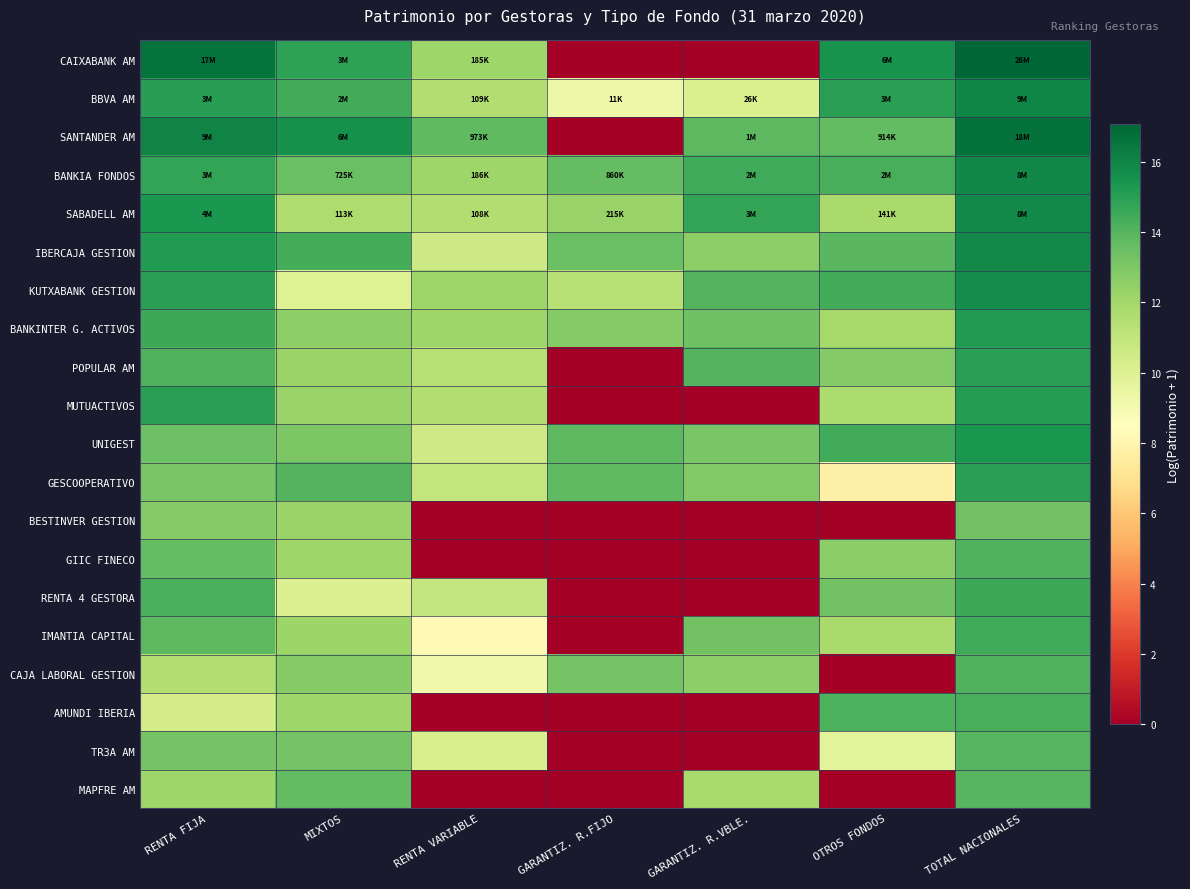

Reading left to right, transcribe all the data shown in this chart.

CAIXABANK AM: RENTA FIJA=16.7	MIXTOS=14.9	RENTA VARIABLE=12.1	GARANTIZ. R.FIJO=0.0	GARANTIZ. R.VBLE.=0.0	OTROS FONDOS=15.5	TOTAL NACIONALES=17.1
BBVA AM: RENTA FIJA=15.0	MIXTOS=14.4	RENTA VARIABLE=11.6	GARANTIZ. R.FIJO=9.3	GARANTIZ. R.VBLE.=10.2	OTROS FONDOS=15.0	TOTAL NACIONALES=16.0
SANTANDER AM: RENTA FIJA=16.0	MIXTOS=15.6	RENTA VARIABLE=13.8	GARANTIZ. R.FIJO=0.0	GARANTIZ. R.VBLE.=13.9	OTROS FONDOS=13.7	TOTAL NACIONALES=16.7
BANKIA FONDOS: RENTA FIJA=14.8	MIXTOS=13.5	RENTA VARIABLE=12.1	GARANTIZ. R.FIJO=13.7	GARANTIZ. R.VBLE.=14.5	OTROS FONDOS=14.3	TOTAL NACIONALES=15.9
SABADELL AM: RENTA FIJA=15.3	MIXTOS=11.6	RENTA VARIABLE=11.6	GARANTIZ. R.FIJO=12.3	GARANTIZ. R.VBLE.=14.8	OTROS FONDOS=11.9	TOTAL NACIONALES=15.8
IBERCAJA GESTION: RENTA FIJA=15.1	MIXTOS=14.3	RENTA VARIABLE=10.7	GARANTIZ. R.FIJO=13.5	GARANTIZ. R.VBLE.=12.6	OTROS FONDOS=13.9	TOTAL NACIONALES=15.8
KUTXABANK GESTION: RENTA FIJA=15.0	MIXTOS=9.9	RENTA VARIABLE=12.1	GARANTIZ. R.FIJO=11.4	GARANTIZ. R.VBLE.=14.0	OTROS FONDOS=14.4	TOTAL NACIONALES=15.7
BANKINTER G. ACTIVOS: RENTA FIJA=14.6	MIXTOS=12.5	RENTA VARIABLE=12.1	GARANTIZ. R.FIJO=12.9	GARANTIZ. R.VBLE.=13.4	OTROS FONDOS=11.9	TOTAL NACIONALES=15.1
POPULAR AM: RENTA FIJA=14.1	MIXTOS=12.2	RENTA VARIABLE=11.3	GARANTIZ. R.FIJO=0.0	GARANTIZ. R.VBLE.=14.0	OTROS FONDOS=12.8	TOTAL NACIONALES=15.0
MUTUACTIVOS: RENTA FIJA=15.0	MIXTOS=12.3	RENTA VARIABLE=11.5	GARANTIZ. R.FIJO=0.0	GARANTIZ. R.VBLE.=0.0	OTROS FONDOS=11.7	TOTAL NACIONALES=15.1
UNIGEST: RENTA FIJA=13.4	MIXTOS=13.1	RENTA VARIABLE=10.5	GARANTIZ. R.FIJO=13.8	GARANTIZ. R.VBLE.=13.1	OTROS FONDOS=14.4	TOTAL NACIONALES=15.3
GESCOOPERATIVO: RENTA FIJA=13.1	MIXTOS=14.0	RENTA VARIABLE=11.0	GARANTIZ. R.FIJO=13.7	GARANTIZ. R.VBLE.=12.9	OTROS FONDOS=7.8	TOTAL NACIONALES=15.0
BESTINVER GESTION: RENTA FIJA=12.8	MIXTOS=12.2	RENTA VARIABLE=0.0	GARANTIZ. R.FIJO=0.0	GARANTIZ. R.VBLE.=0.0	OTROS FONDOS=0.0	TOTAL NACIONALES=13.3
GIIC FINECO: RENTA FIJA=13.6	MIXTOS=12.1	RENTA VARIABLE=0.0	GARANTIZ. R.FIJO=0.0	GARANTIZ. R.VBLE.=0.0	OTROS FONDOS=12.6	TOTAL NACIONALES=14.1
RENTA 4 GESTORA: RENTA FIJA=14.2	MIXTOS=10.0	RENTA VARIABLE=10.9	GARANTIZ. R.FIJO=0.0	GARANTIZ. R.VBLE.=0.0	OTROS FONDOS=13.3	TOTAL NACIONALES=14.6
IMANTIA CAPITAL: RENTA FIJA=13.8	MIXTOS=12.2	RENTA VARIABLE=8.3	GARANTIZ. R.FIJO=0.0	GARANTIZ. R.VBLE.=13.3	OTROS FONDOS=11.9	TOTAL NACIONALES=14.5
CAJA LABORAL GESTION: RENTA FIJA=11.5	MIXTOS=12.8	RENTA VARIABLE=9.2	GARANTIZ. R.FIJO=13.2	GARANTIZ. R.VBLE.=12.6	OTROS FONDOS=0.0	TOTAL NACIONALES=14.1
AMUNDI IBERIA: RENTA FIJA=10.4	MIXTOS=12.1	RENTA VARIABLE=0.0	GARANTIZ. R.FIJO=0.0	GARANTIZ. R.VBLE.=0.0	OTROS FONDOS=14.2	TOTAL NACIONALES=14.3
TR3A AM: RENTA FIJA=13.2	MIXTOS=13.2	RENTA VARIABLE=10.2	GARANTIZ. R.FIJO=0.0	GARANTIZ. R.VBLE.=0.0	OTROS FONDOS=9.7	TOTAL NACIONALES=13.9
MAPFRE AM: RENTA FIJA=12.1	MIXTOS=13.7	RENTA VARIABLE=0.0	GARANTIZ. R.FIJO=0.0	GARANTIZ. R.VBLE.=11.8	OTROS FONDOS=0.0	TOTAL NACIONALES=14.0